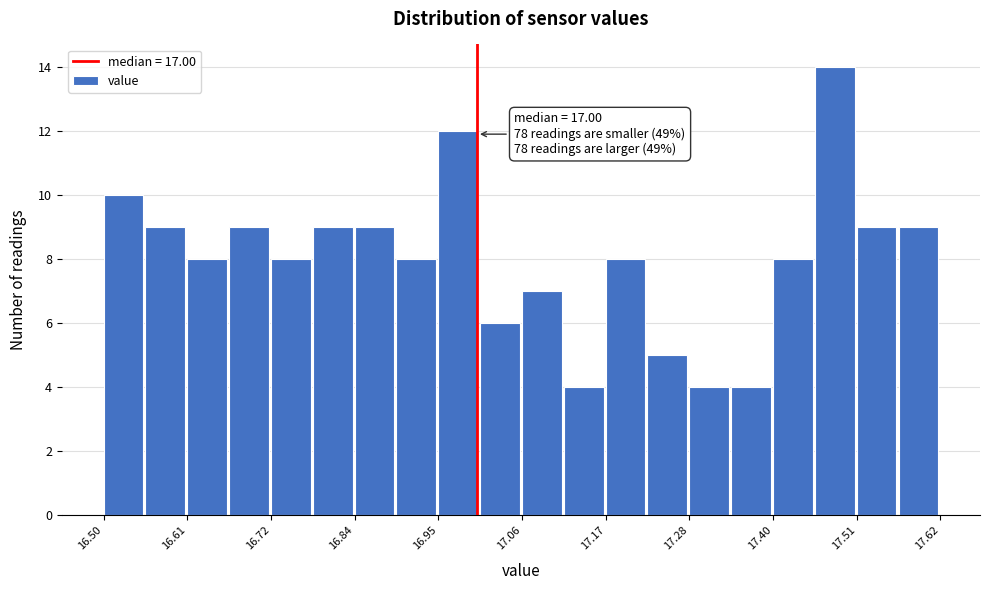

Read against the x-axis, roughly where is the centre of the tallest bar?

17.48